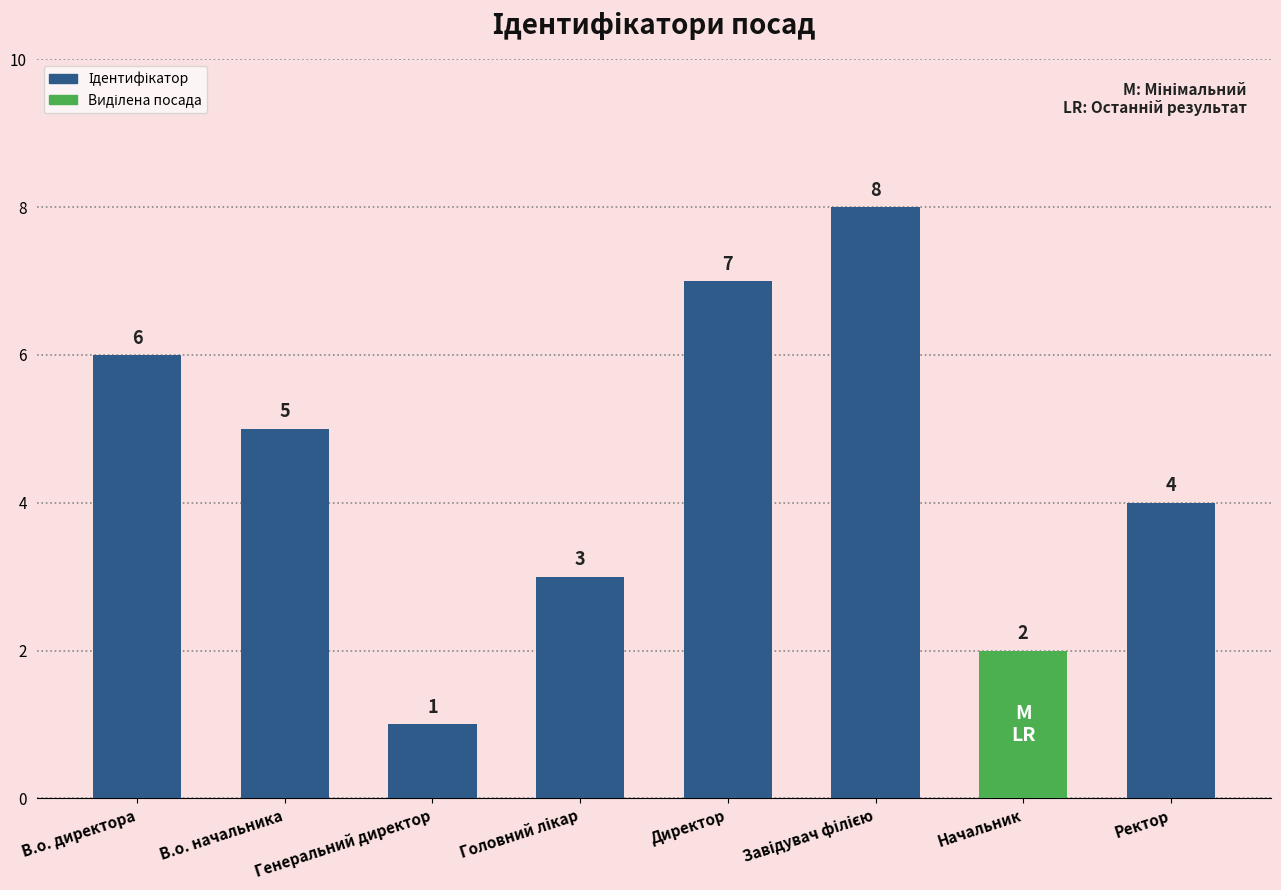

Does the chart contain stacked bars?

No